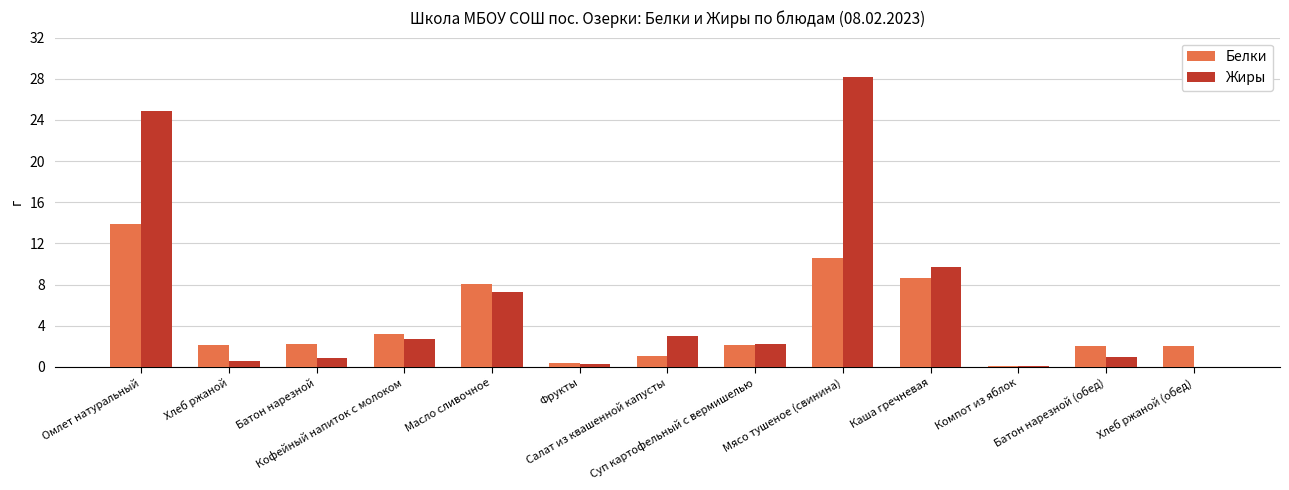

What is the sum of all Жиры values?

80.8